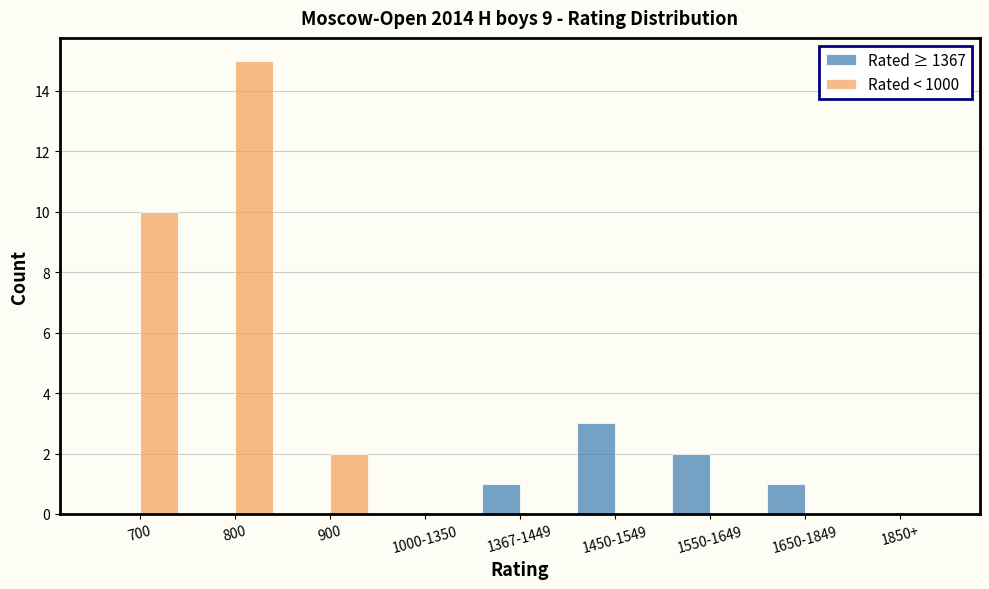

The value of Rated ≥ 1367 at 1550-1649 is 2. True or false?

True